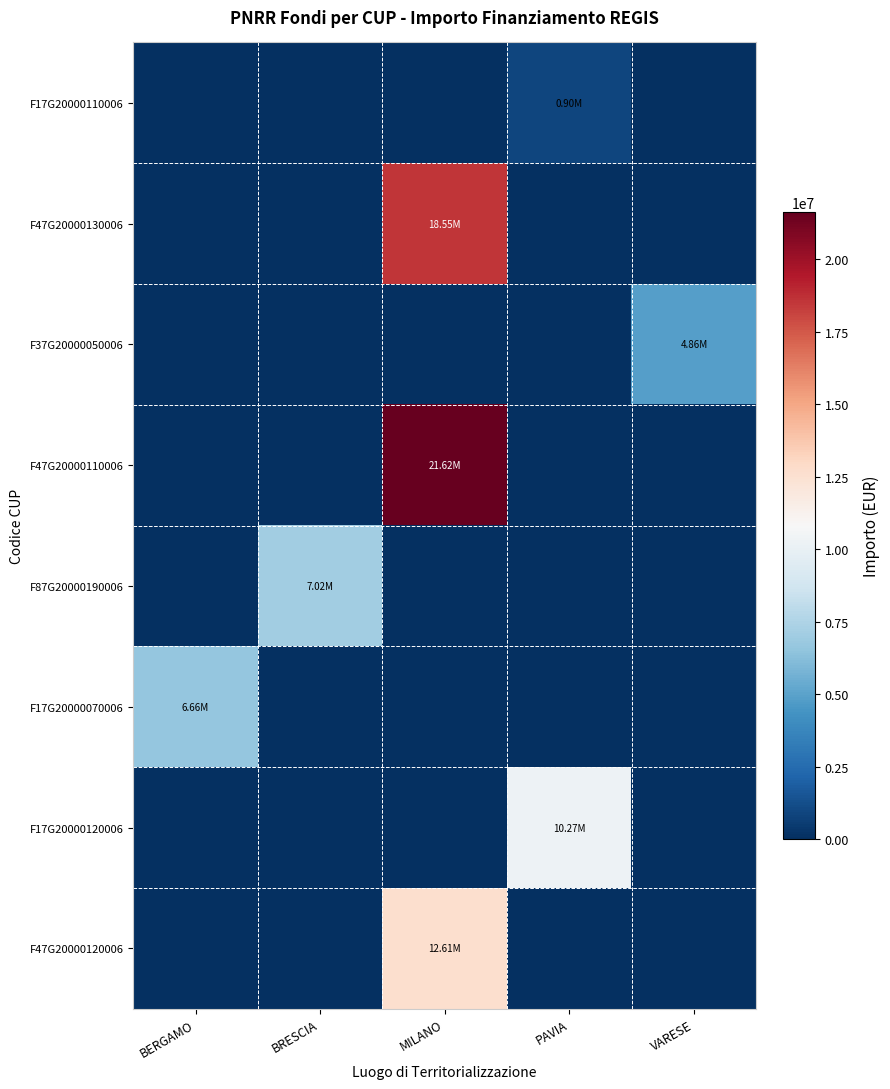

Reading left to right, extract all data points from this chart.

F17G20000110006: BERGAMO=0	BRESCIA=0	MILANO=0	PAVIA=900630	VARESE=0
F47G20000130006: BERGAMO=0	BRESCIA=0	MILANO=18552987	PAVIA=0	VARESE=0
F37G20000050006: BERGAMO=0	BRESCIA=0	MILANO=0	PAVIA=0	VARESE=4863405
F47G20000110006: BERGAMO=0	BRESCIA=0	MILANO=21615132	PAVIA=0	VARESE=0
F87G20000190006: BERGAMO=0	BRESCIA=7024917	MILANO=0	PAVIA=0	VARESE=0
F17G20000070006: BERGAMO=6664665	BRESCIA=0	MILANO=0	PAVIA=0	VARESE=0
F17G20000120006: BERGAMO=0	BRESCIA=0	MILANO=0	PAVIA=10267188	VARESE=0
F47G20000120006: BERGAMO=0	BRESCIA=0	MILANO=12608826	PAVIA=0	VARESE=0